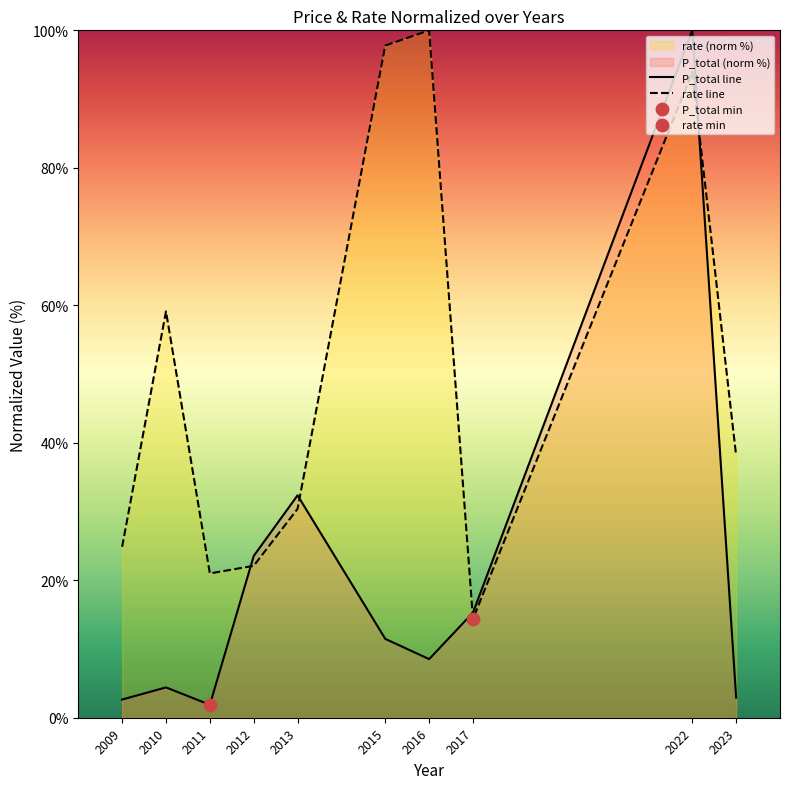

Which series has the largest range (max minus min)?

P_total line